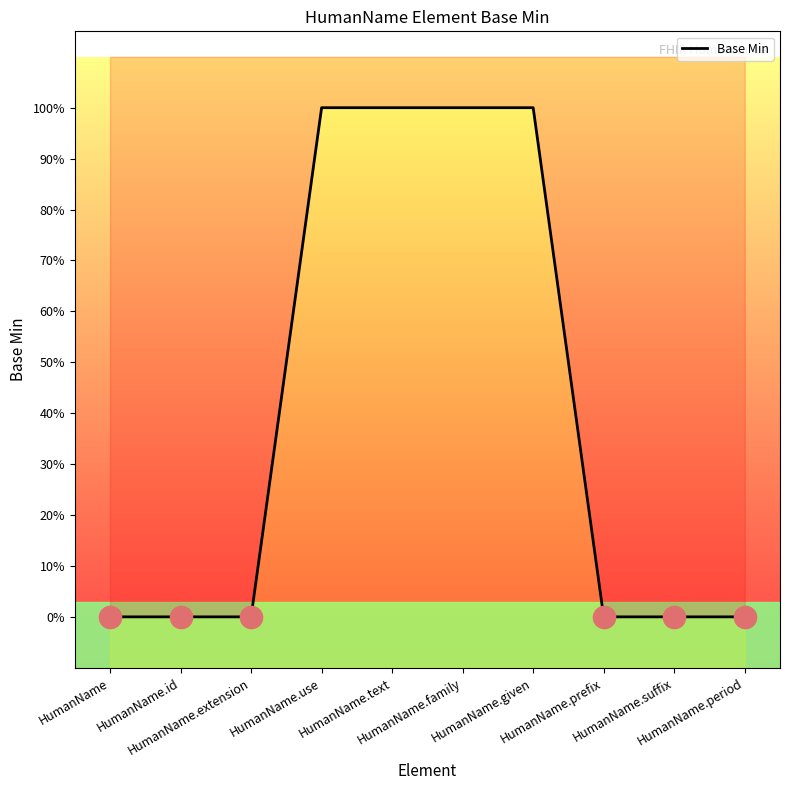

At which label is the value closest to 0?

HumanName